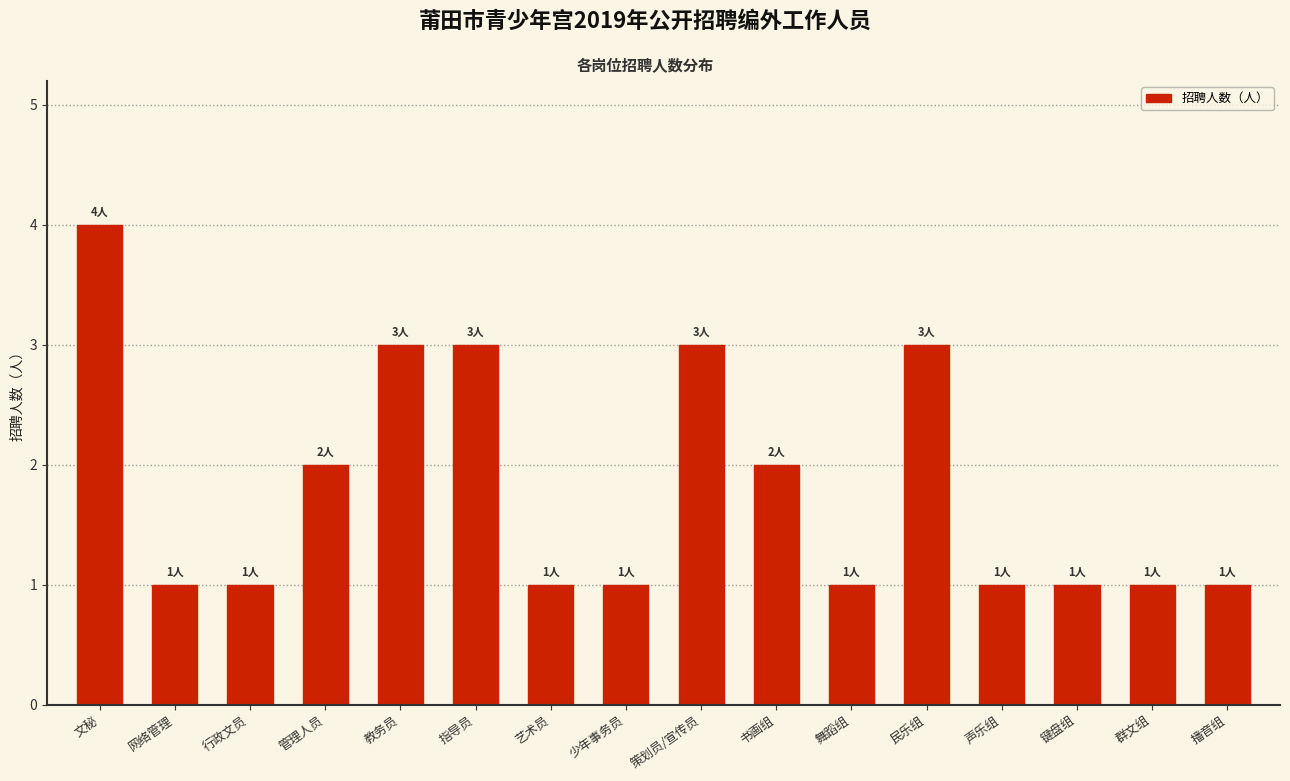

Reading left to right, extract all data points from this chart.

文秘=4	网络管理=1	行政文员=1	管理人员=2	教务员=3	指导员=3	艺术员=1	少年事务员=1	策划员/宣传员=3	书画组=2	舞蹈组=1	民乐组=3	声乐组=1	键盘组=1	群文组=1	播音组=1